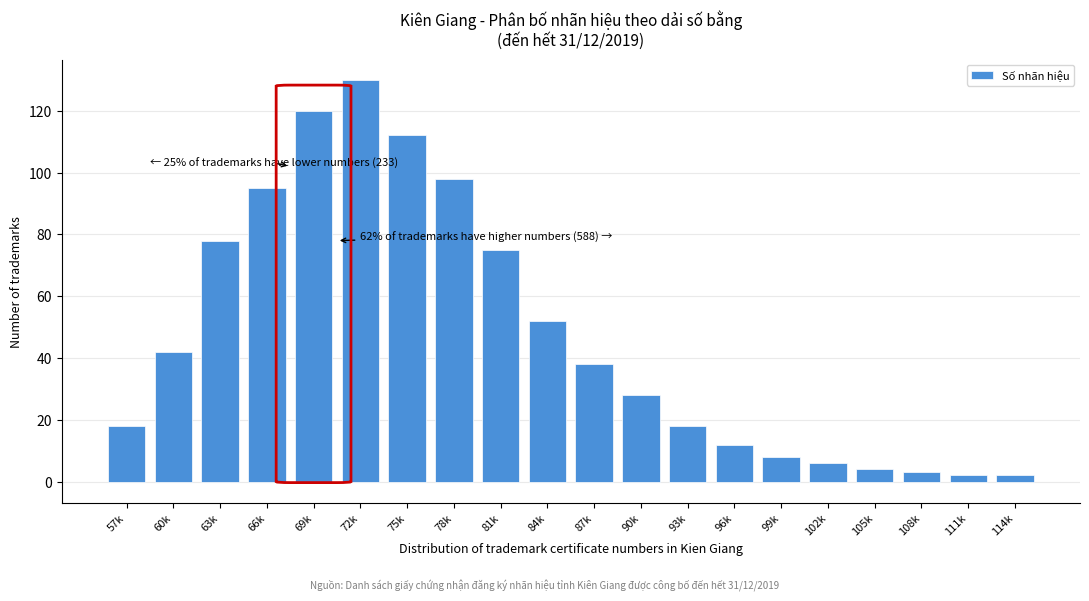

Reading left to right, extract all data points from this chart.

57k=18	60k=42	63k=78	66k=95	69k=120	72k=130	75k=112	78k=98	81k=75	84k=52	87k=38	90k=28	93k=18	96k=12	99k=8	102k=6	105k=4	108k=3	111k=2	114k=2